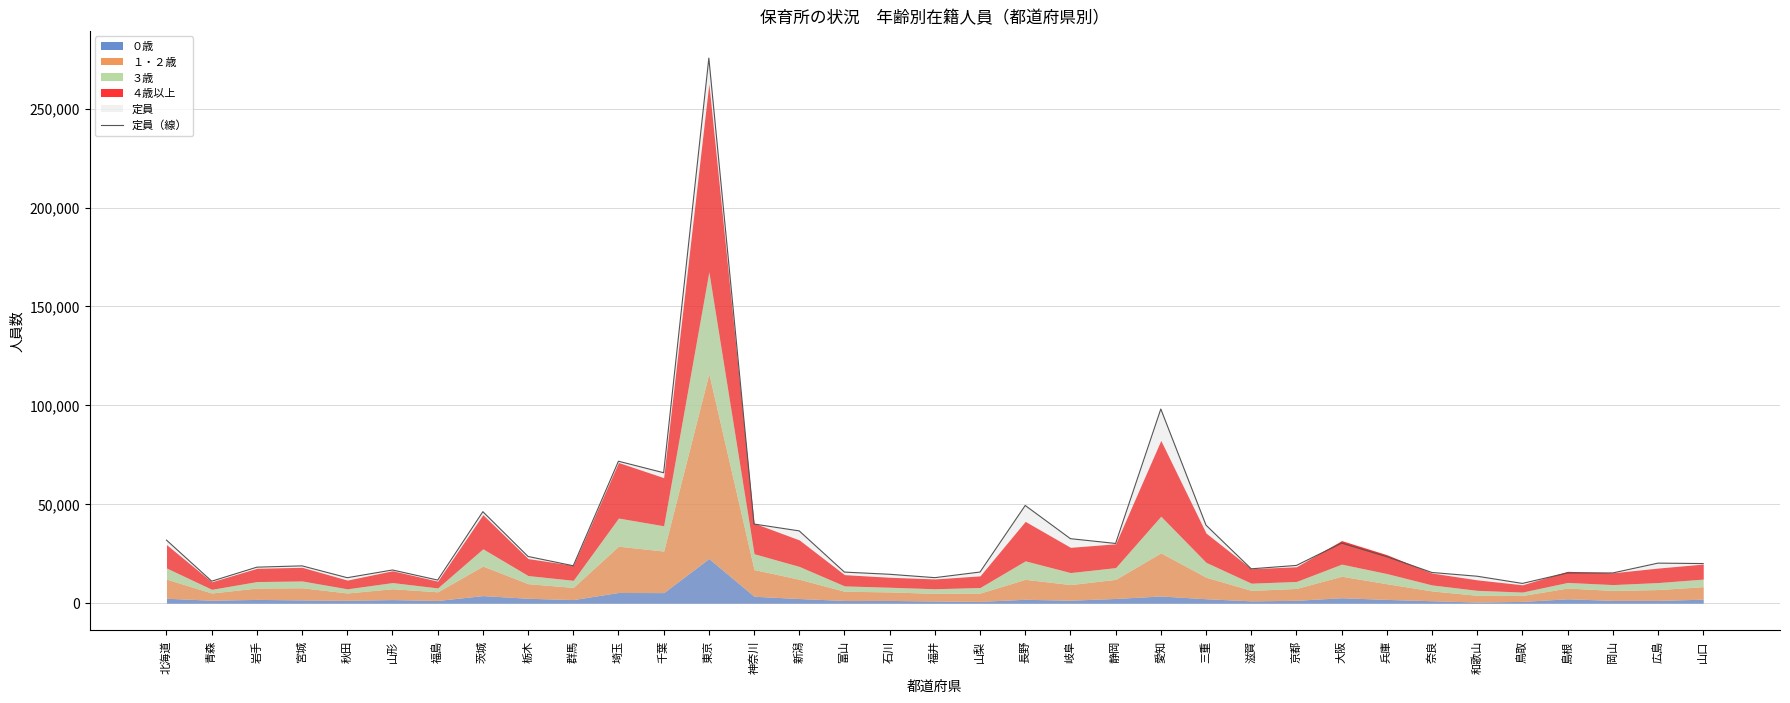

Where is the data nearest to the value 142781?

愛知